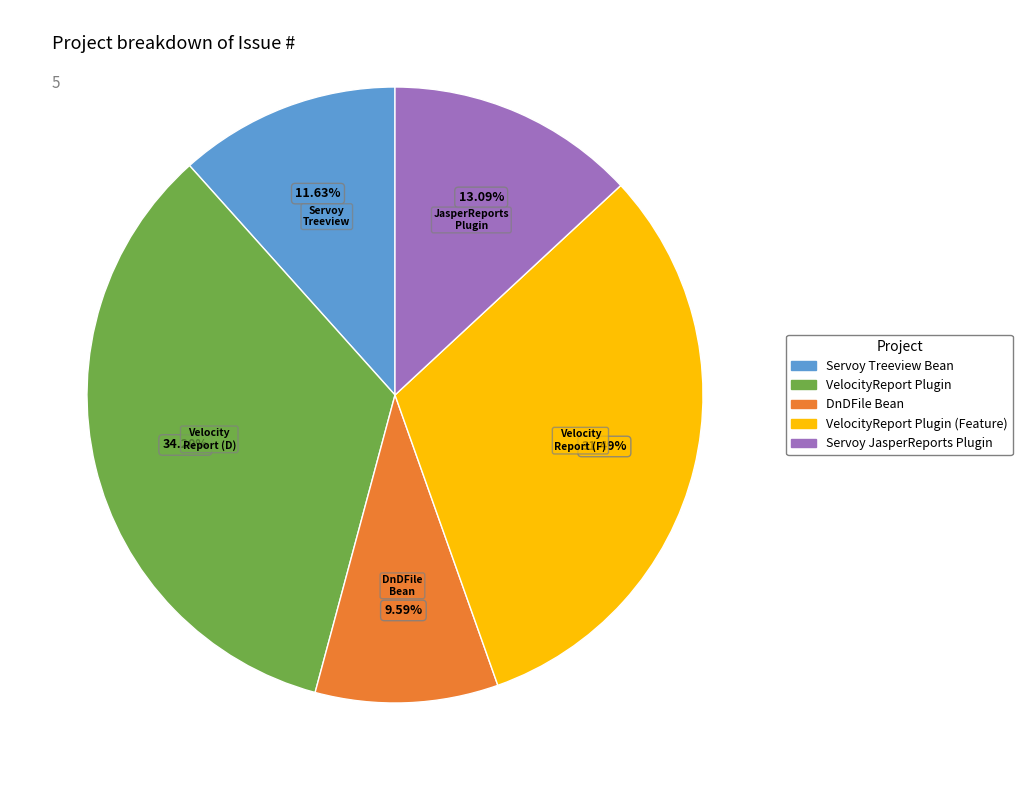

What is the largest slice in the pie chart?

VelocityReport Plugin